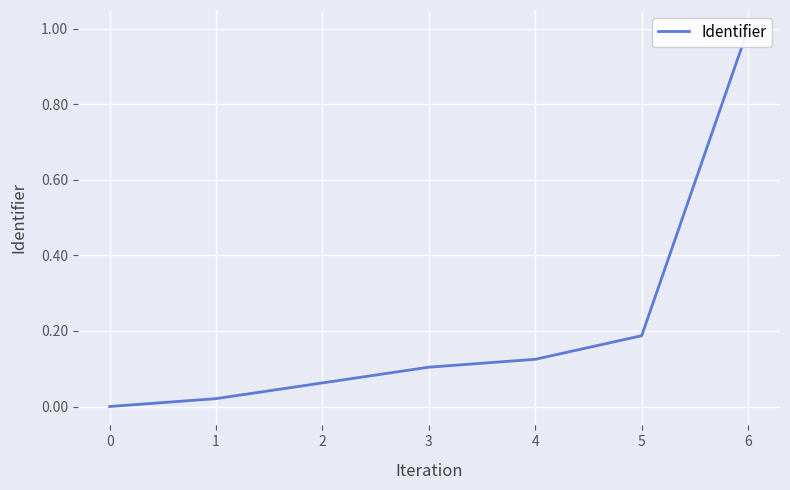

Does the chart display data point markers on the line(s)?

No